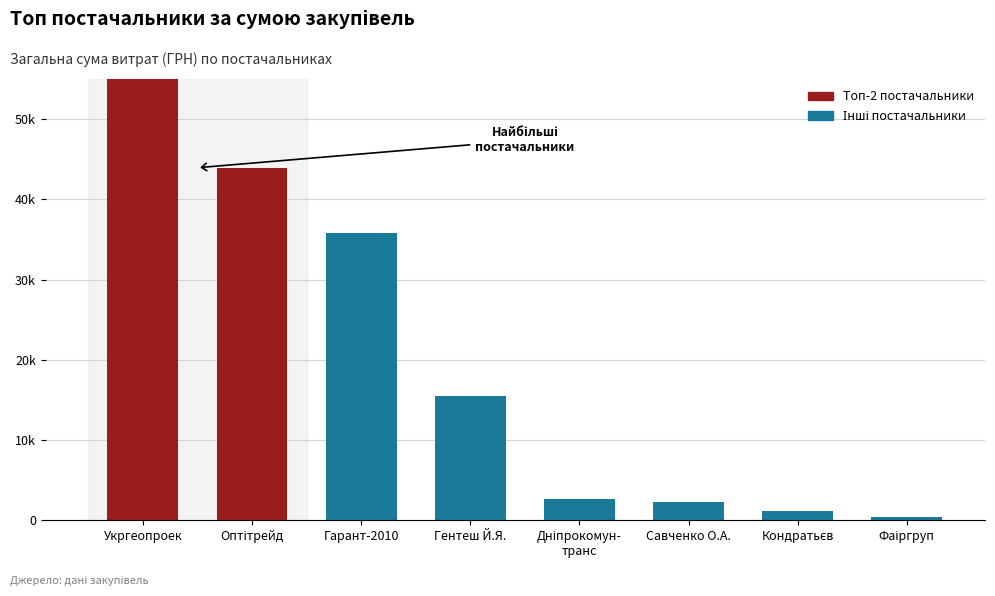

What is the sum of all values?

164638.2